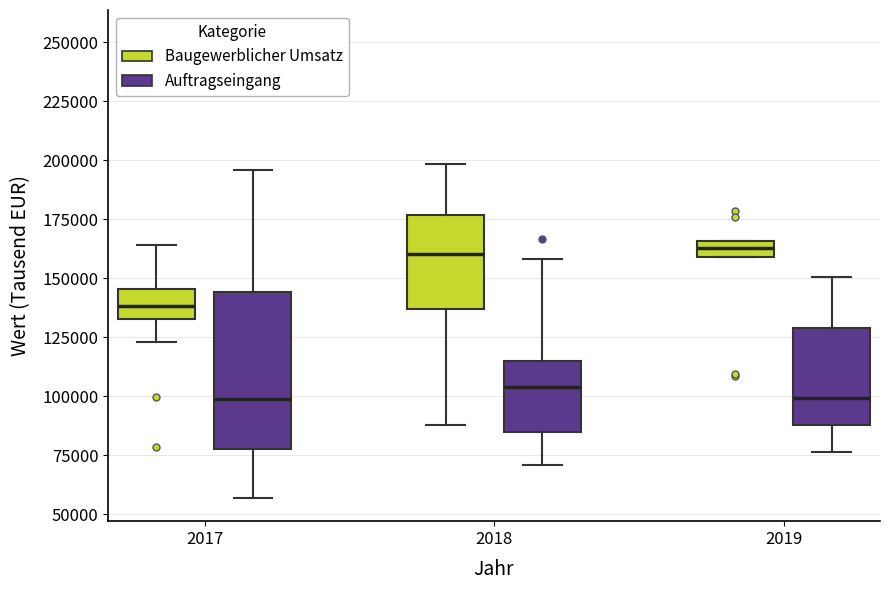

Where is the upper edge of the box for 2019 (Baugewerblicher Umsatz) on the y-axis? The values are not printed on the chart, so give them approximately, as read against the axis.

165000